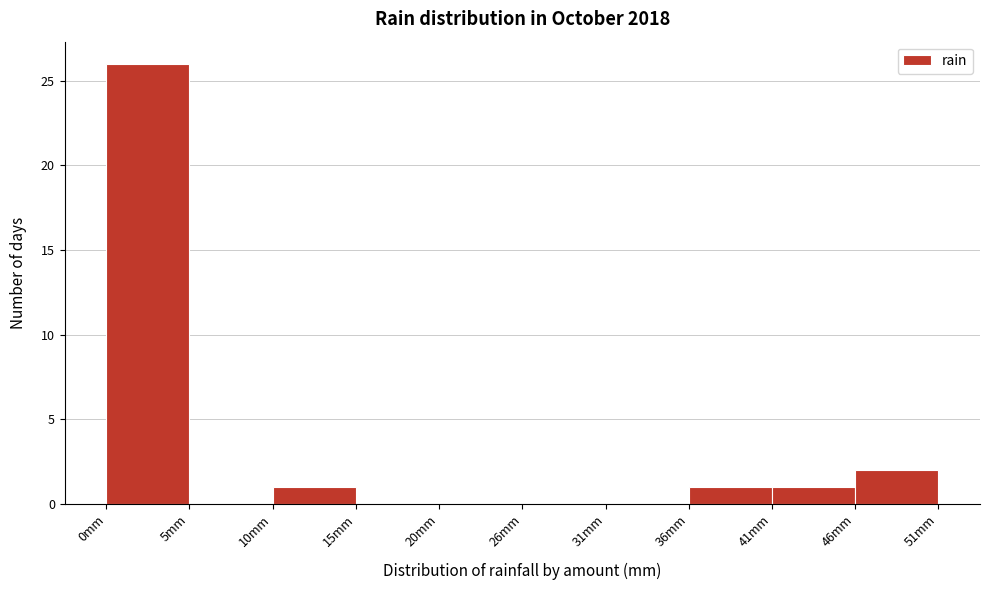

Over which range of the x-axis is the bar tallest?

0.0 to 5.1